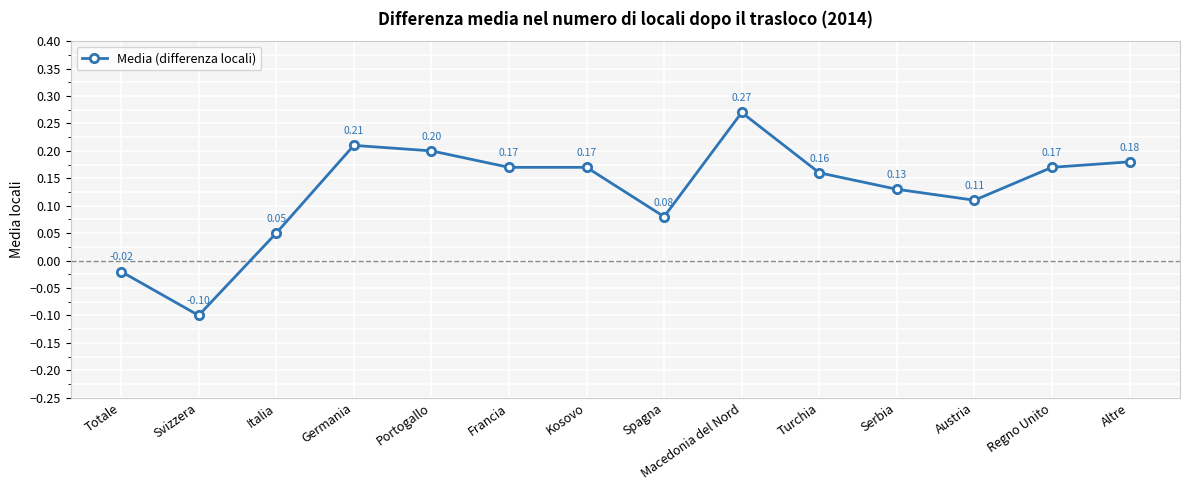

Which category has the lowest value across all series?

Svizzera